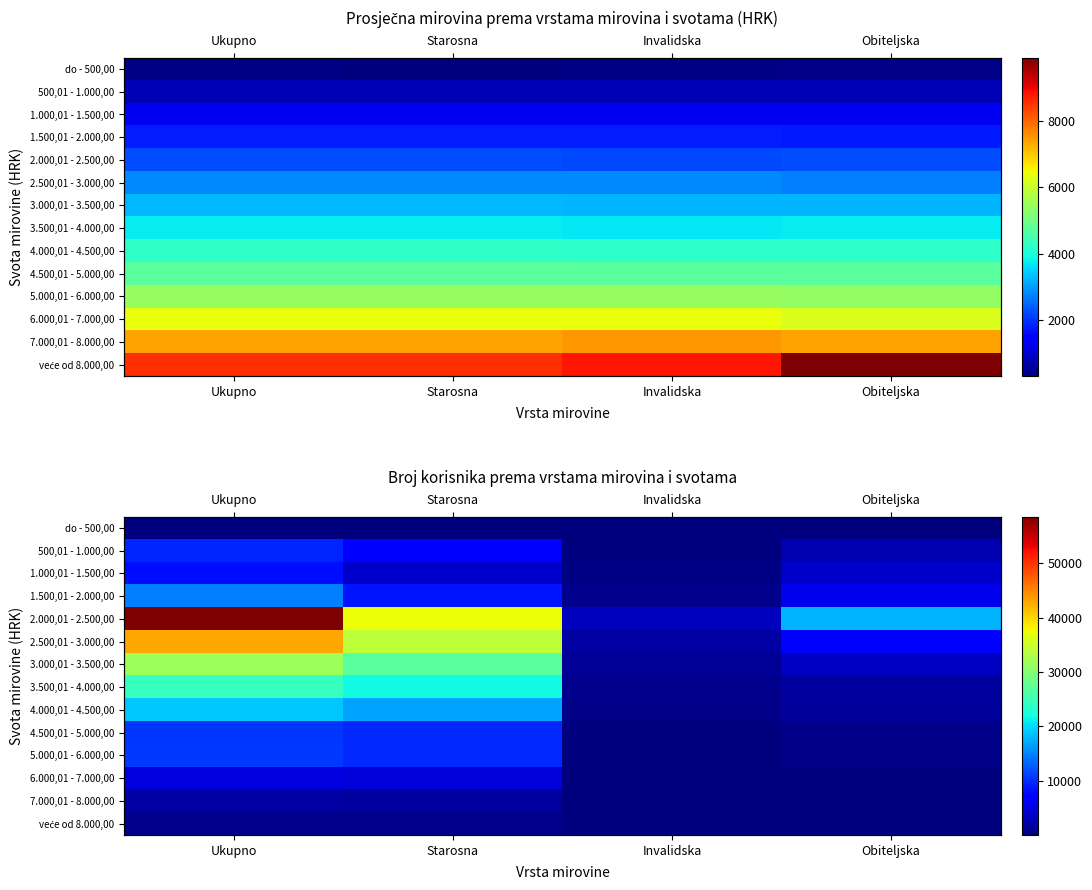

List the labels in order of 2.500,01 - 3.000,00 value, smallest first.

Invalidska, Obiteljska, Starosna, Ukupno